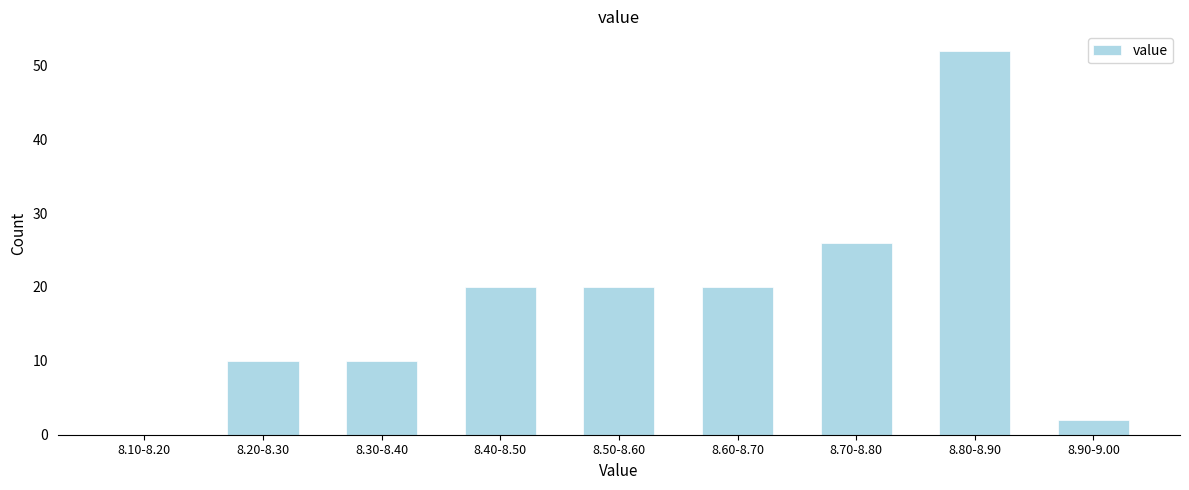

Reading left to right, what are all the values shown in this chart?

8.10-8.20=0	8.20-8.30=10	8.30-8.40=10	8.40-8.50=20	8.50-8.60=20	8.60-8.70=20	8.70-8.80=26	8.80-8.90=52	8.90-9.00=2